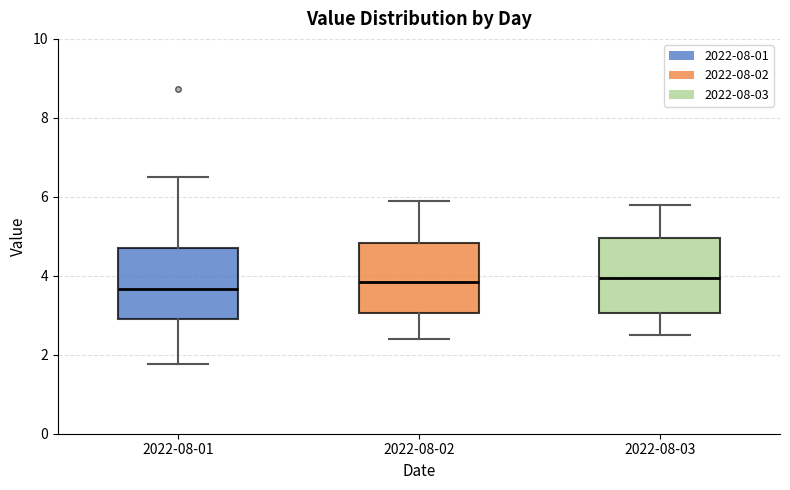

Reading left to right, transcribe this box plot: for each box, give where its median line is, the range the box spans, and where its two whiskers end, as read against the y-axis. The values are not printed on the chart, so give them approximately, as read against the axis.

2022-08-01: median 3.6, box 3.0 to 4.8, whiskers 1.8 to 6.6
2022-08-02: median 3.8, box 3.0 to 4.8, whiskers 2.4 to 6.0
2022-08-03: median 4.0, box 3.0 to 5.0, whiskers 2.6 to 5.8